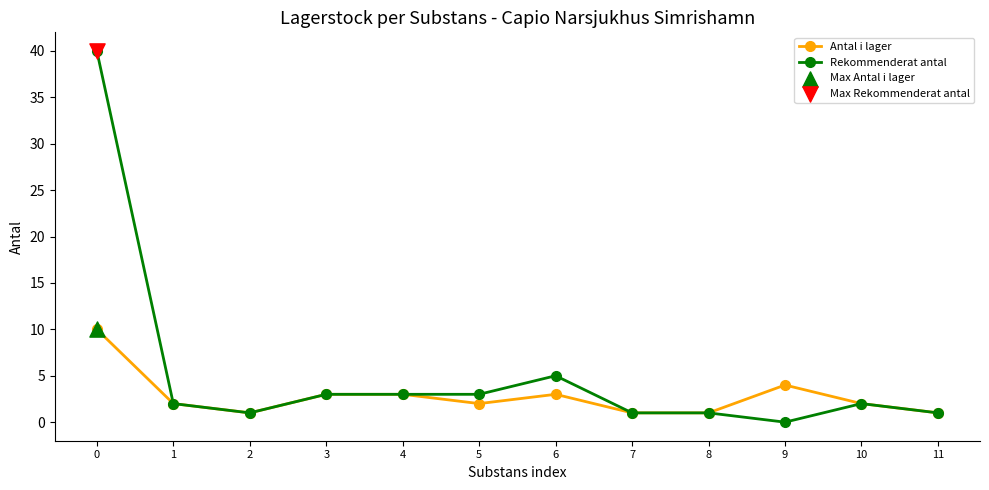

What is the value of the Antal i lager point at the 11th from the left?

2